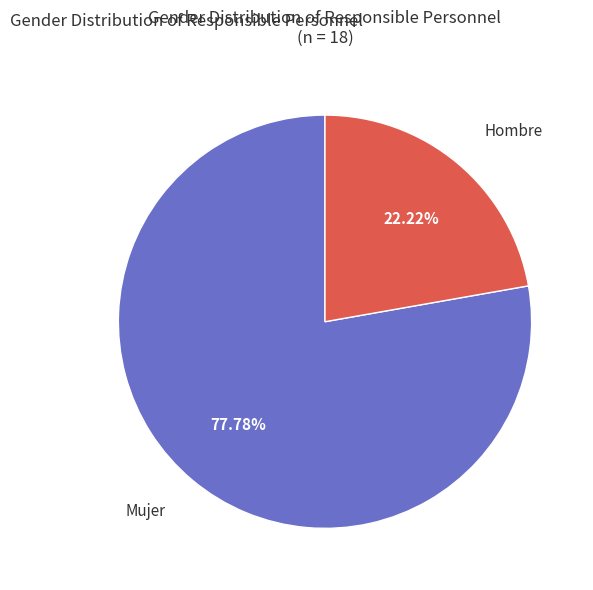

Which has a higher value, Mujer or Hombre?

Mujer